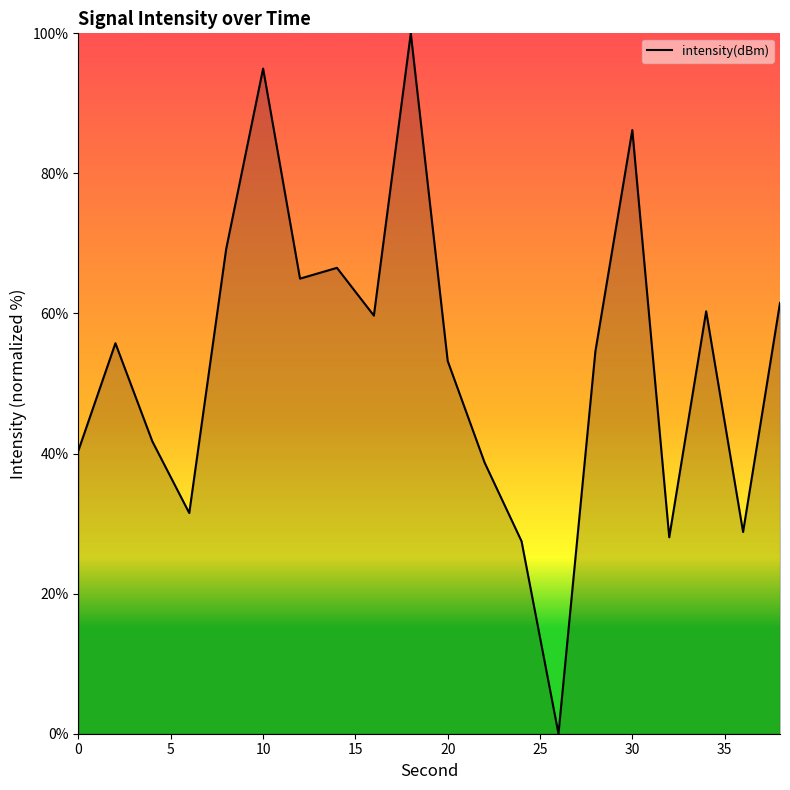

What is the difference between the maximum and minimum values?

100.0